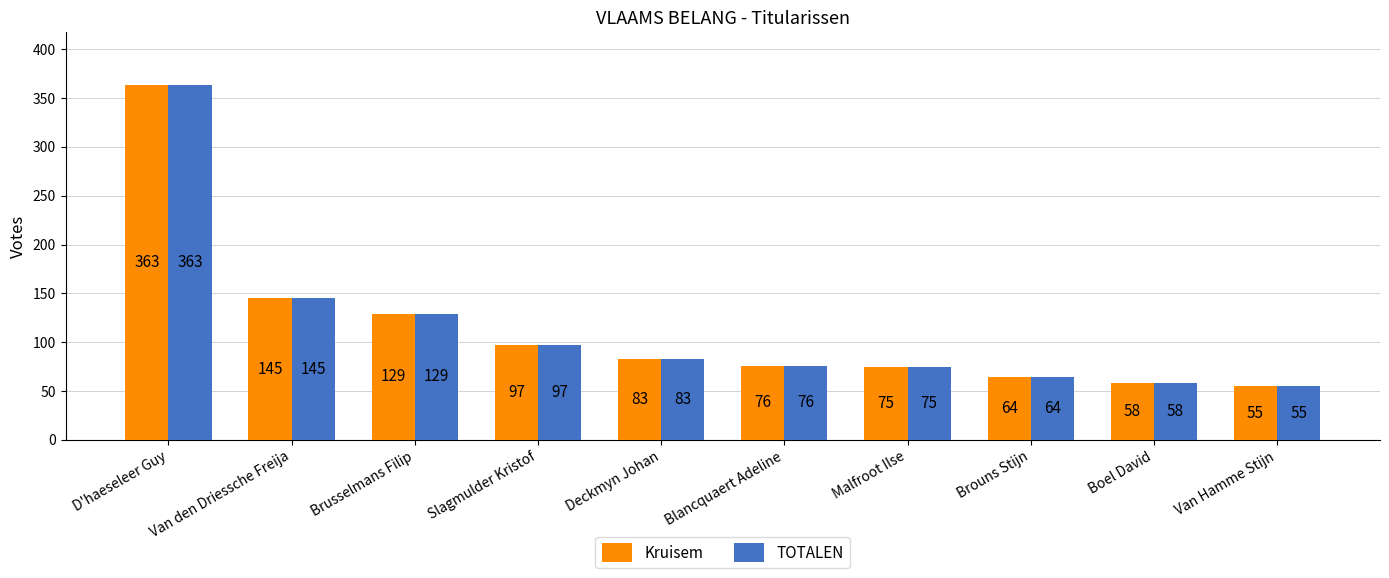

Where is Kruisem nearest to the value 209?

Van den Driessche Freija